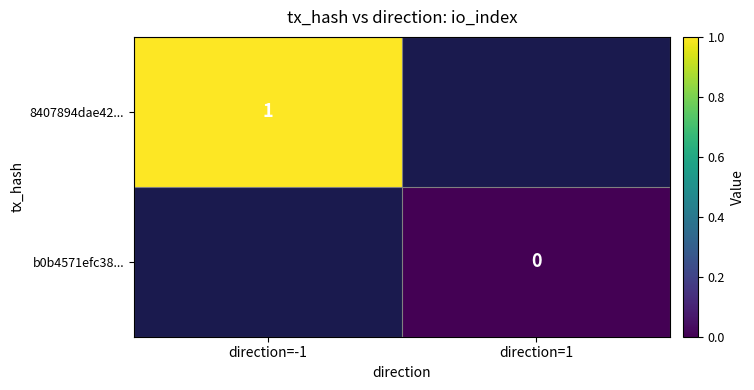

Is it true that 8407894dae42... equals 1 at direction=-1?

True